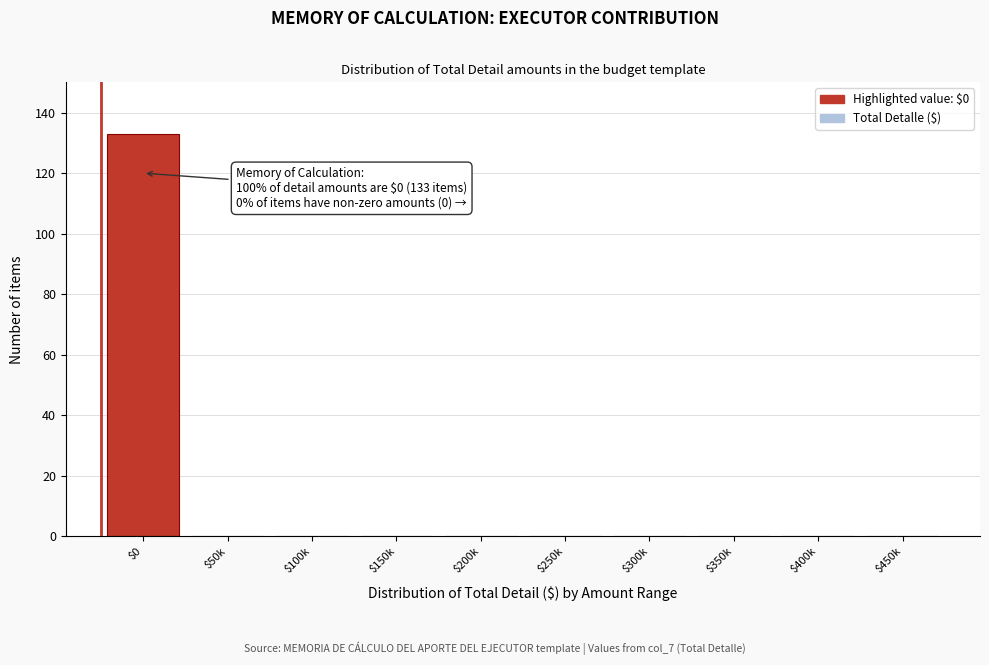

What is the maximum value shown in the chart?

133